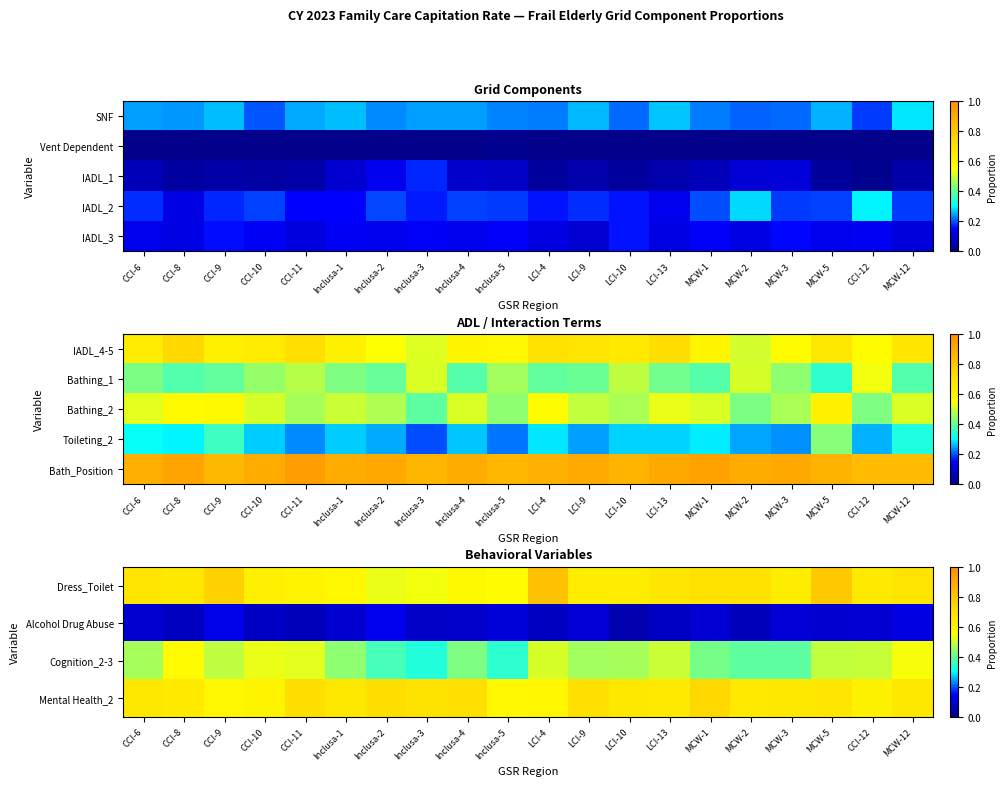

True or false: Alcohol Drug Abuse has a value of 0.1 at Inclusa-2.

True